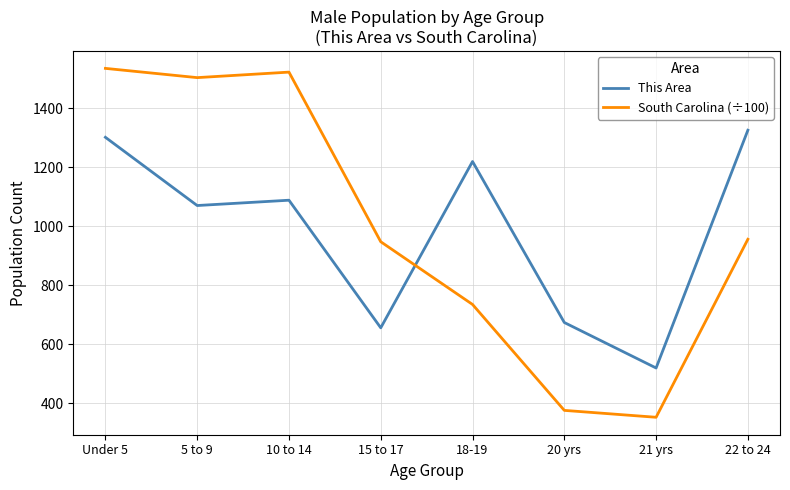

What is the difference between the South Carolina (÷100) values at 10 to 14 and 21 yrs?

1168.5